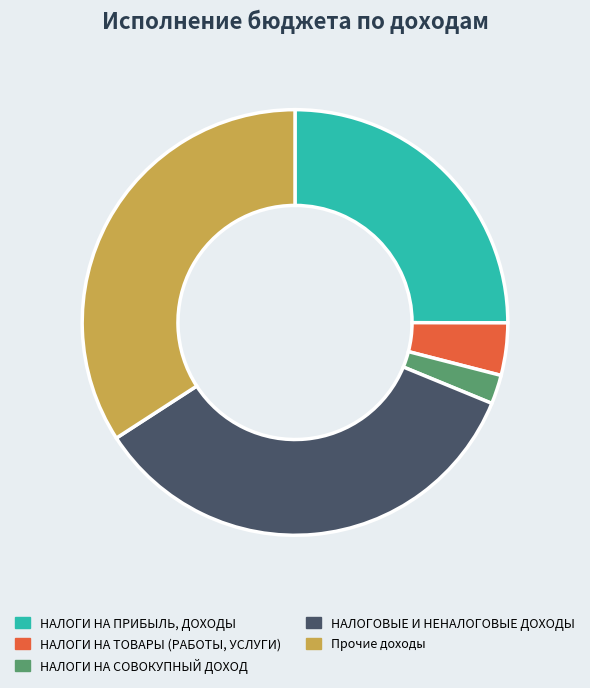

Approximately how many times larger is the value at НАЛОГОВЫЕ И НЕНАЛОГОВЫЕ ДОХОДЫ compared to НАЛОГИ НА СОВОКУПНЫЙ ДОХОД?

15.7